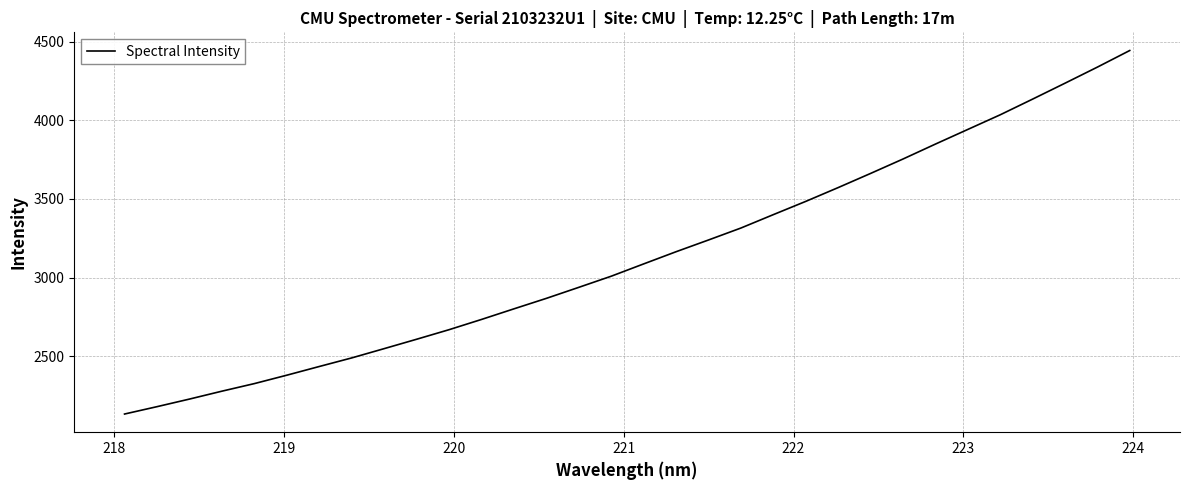

What is the difference between the maximum and minimum values?

2311.7